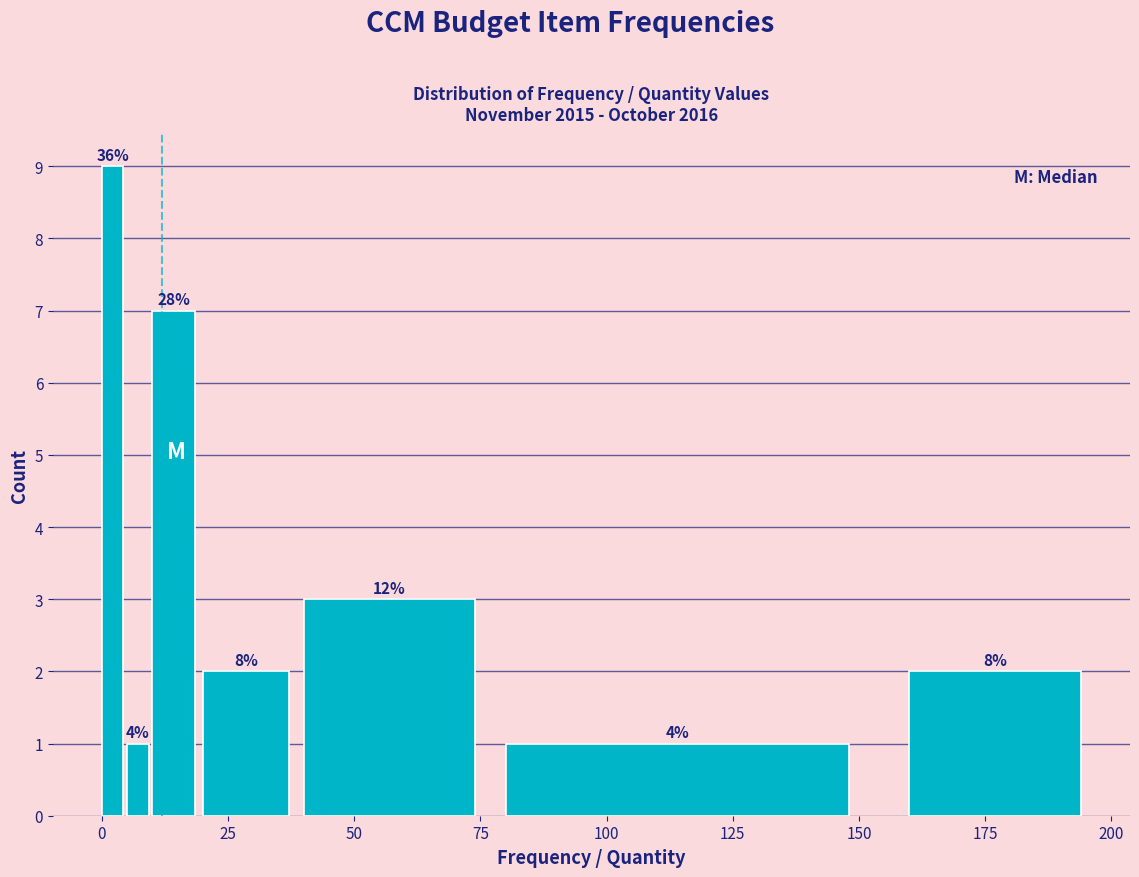

Read against the x-axis, roughly where is the centre of the tallest bar?

0